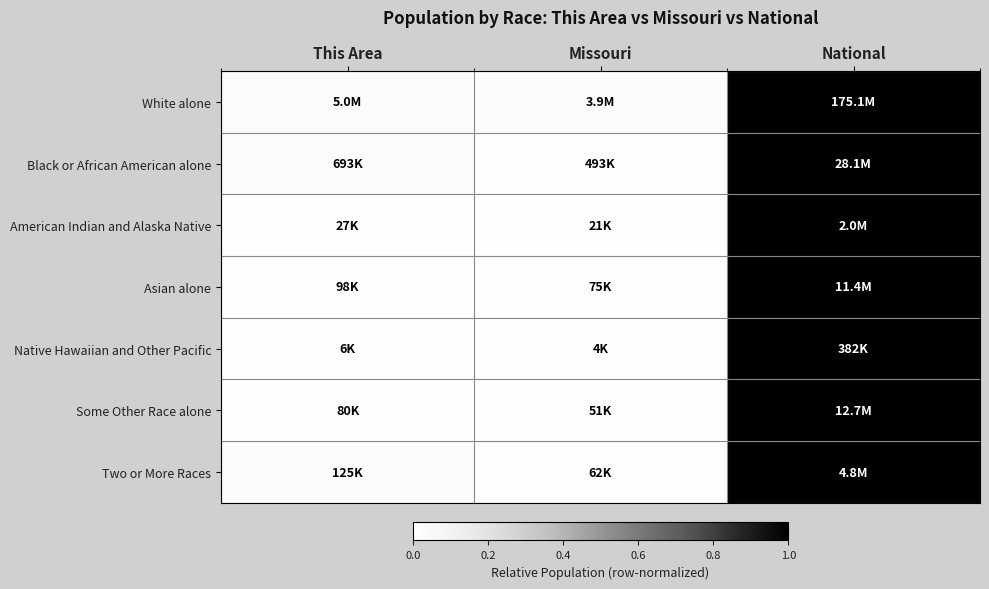

At how many categories does at least one series exceed 0?

3